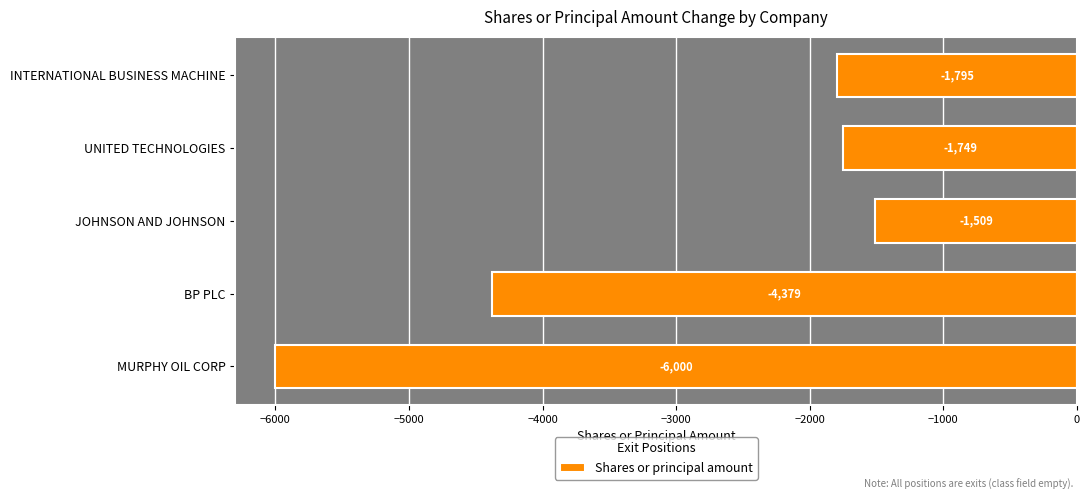

At which label is the value closest to -3754?

BP PLC